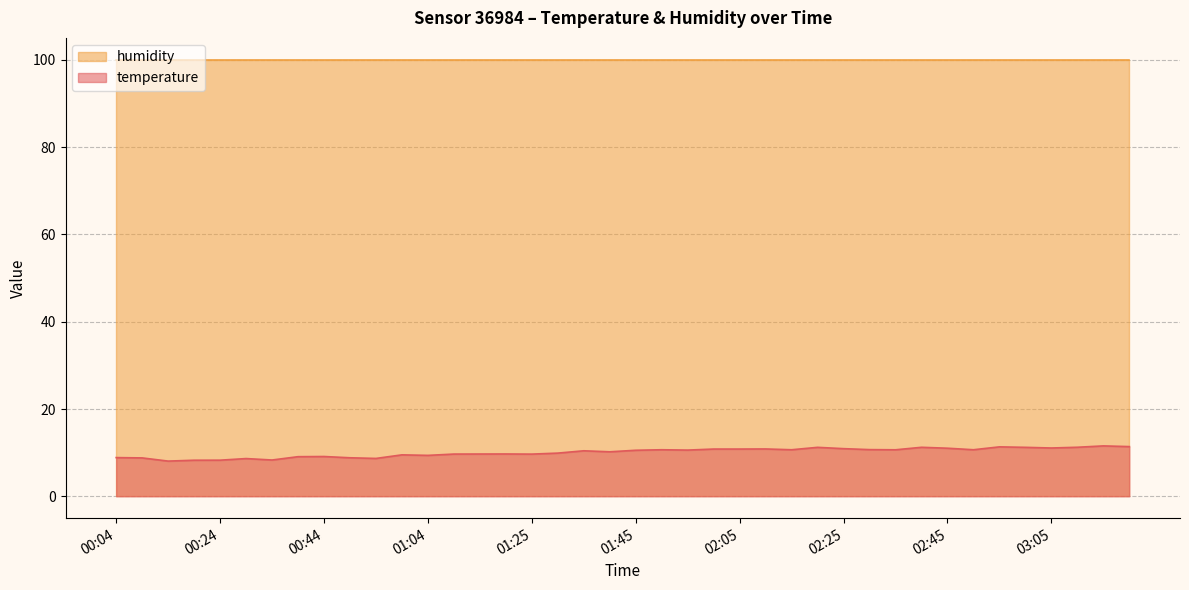

The chart shows a value of 14.0 at 01:04. True or false?

False